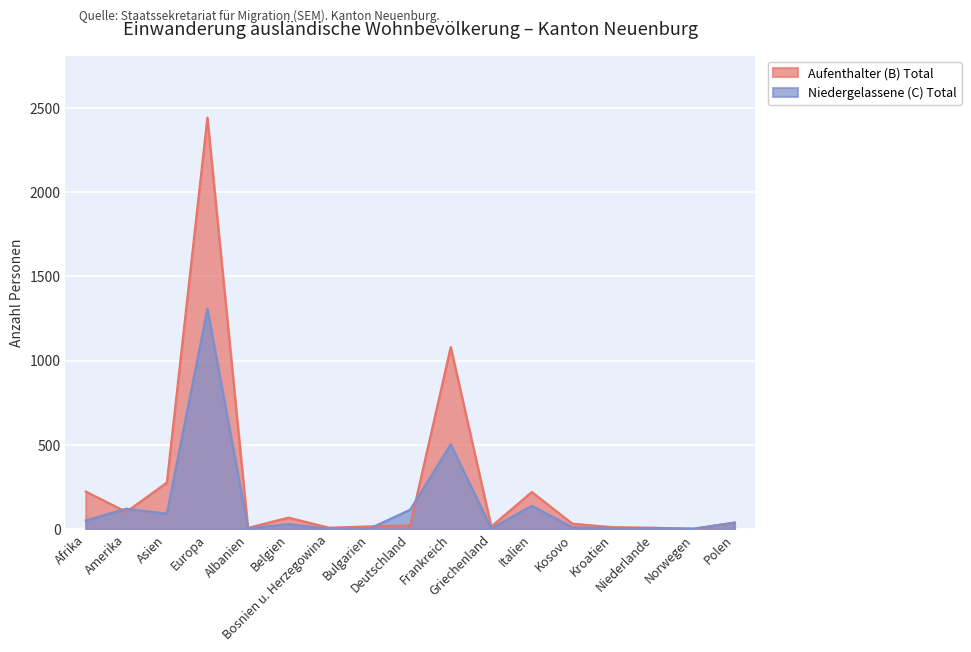

What is the sum of all Aufenthalter (B) Total values?

4572